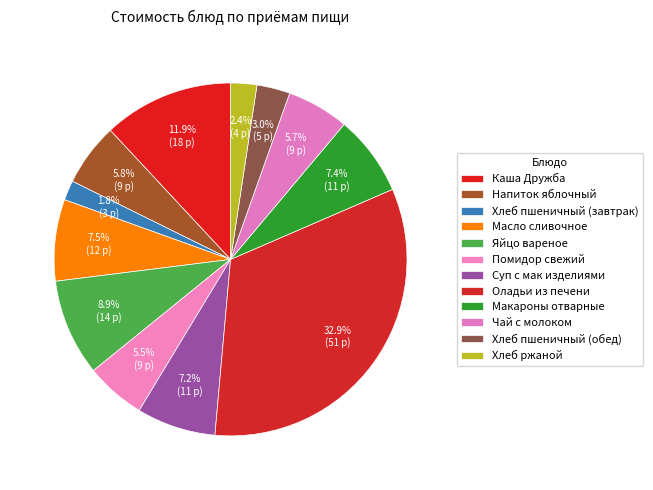

What portion of the pie excludes Суп с мак изделиями?

92.8%